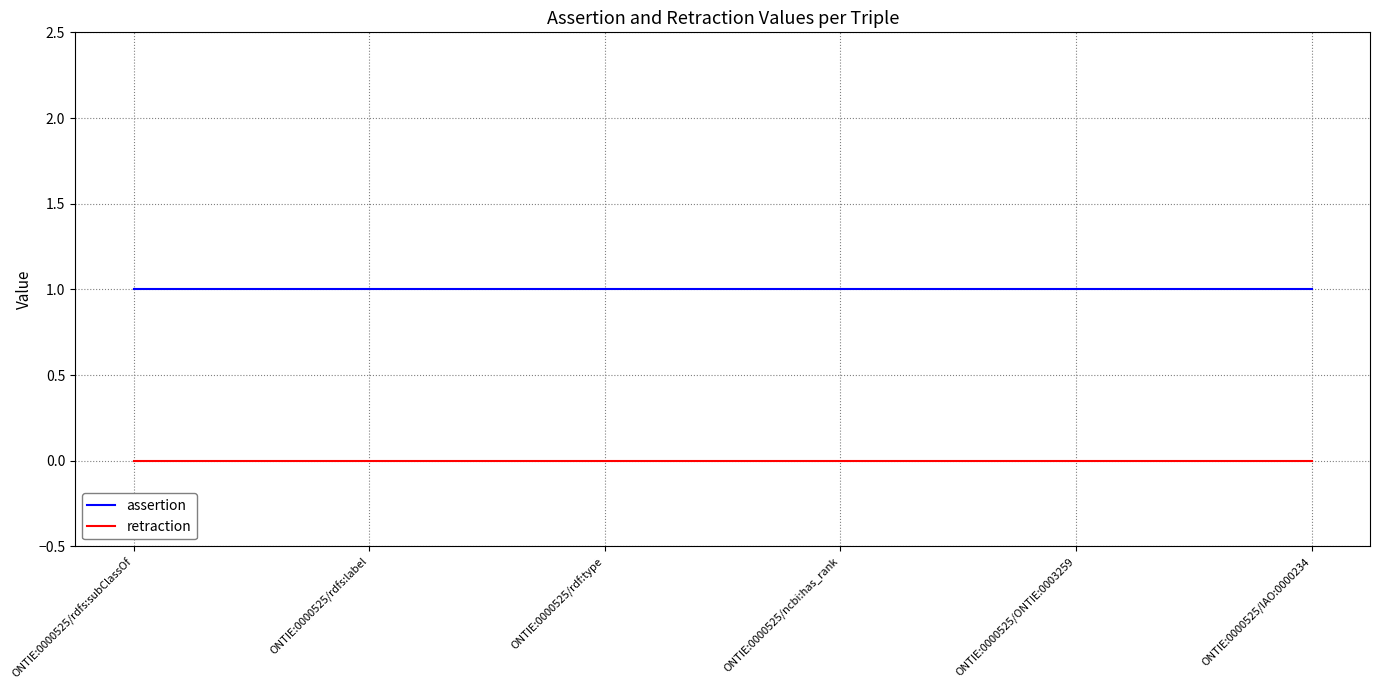

What is the average value of the assertion series?

1